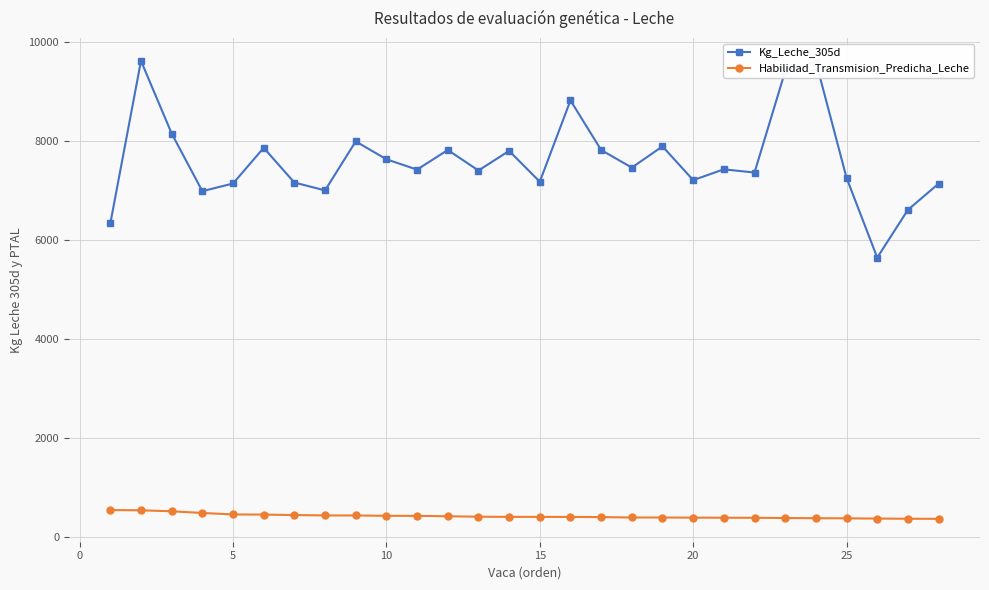

List the series in order of their peak value, lowest first.

Habilidad_Transmision_Predicha_Leche, Kg_Leche_305d